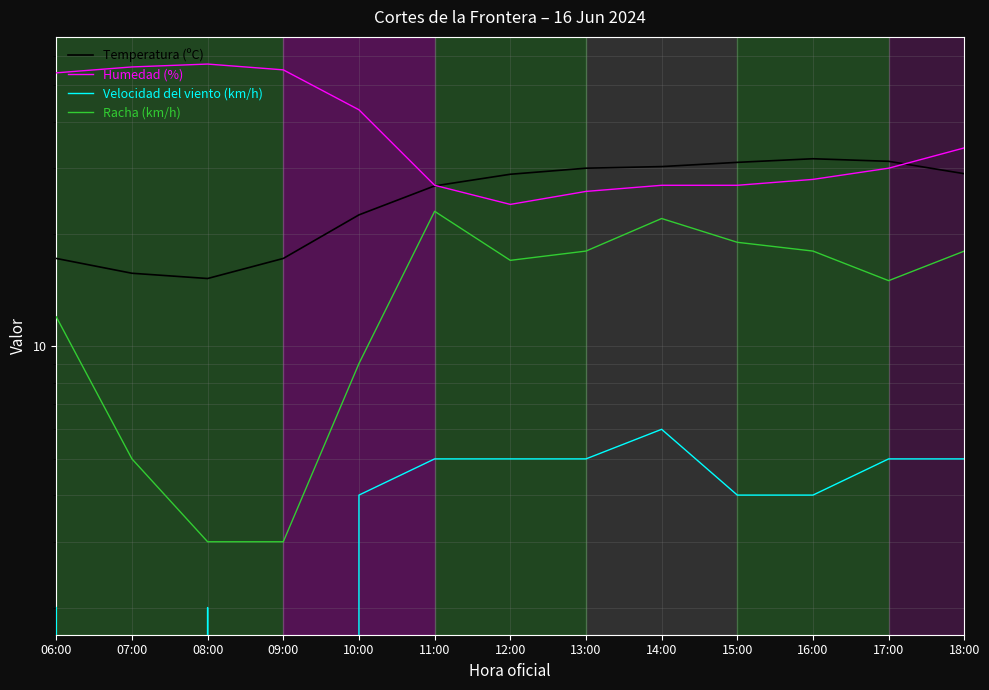

Where does the Temperatura (ºC) series first go above 28?

12:00